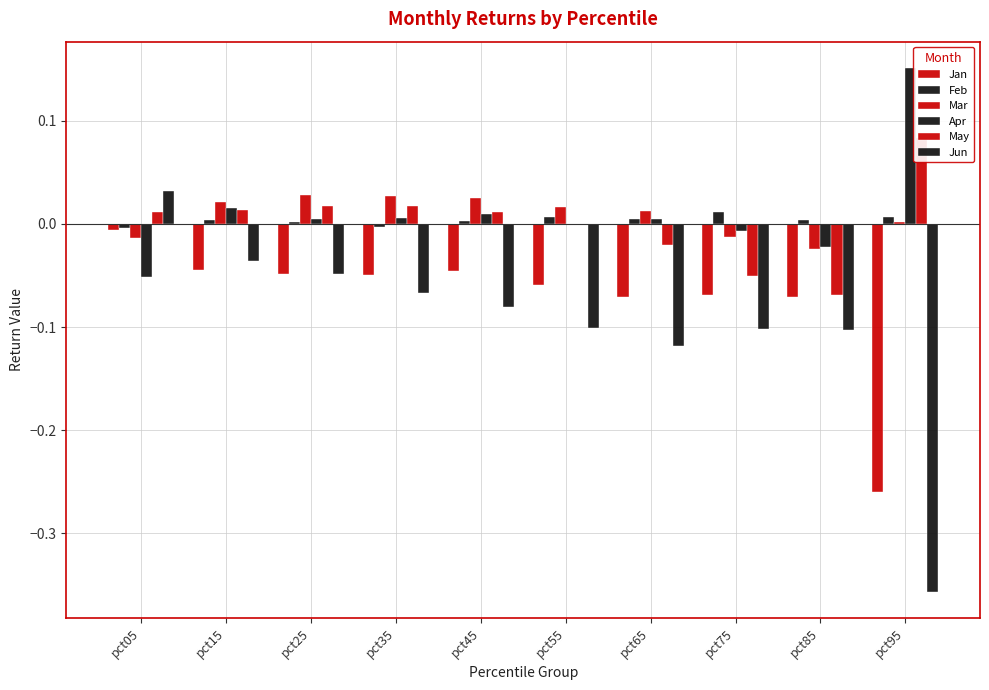

What is the value of the Jun bar at the 9th from the left?

-0.1